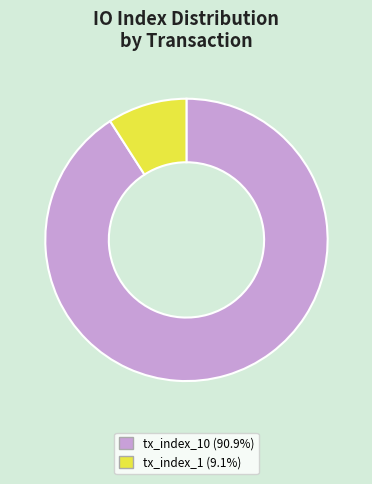

How many slices are in this pie chart?

2